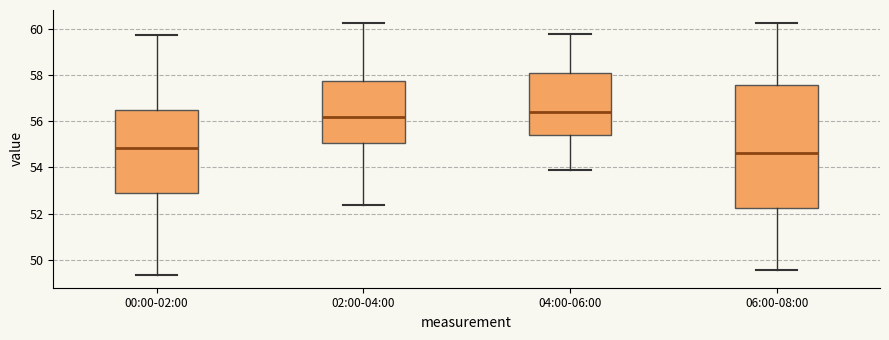

Where does the upper whisker of the box for 04:00-06:00 end on the y-axis? The values are not printed on the chart, so give them approximately, as read against the axis.

59.8